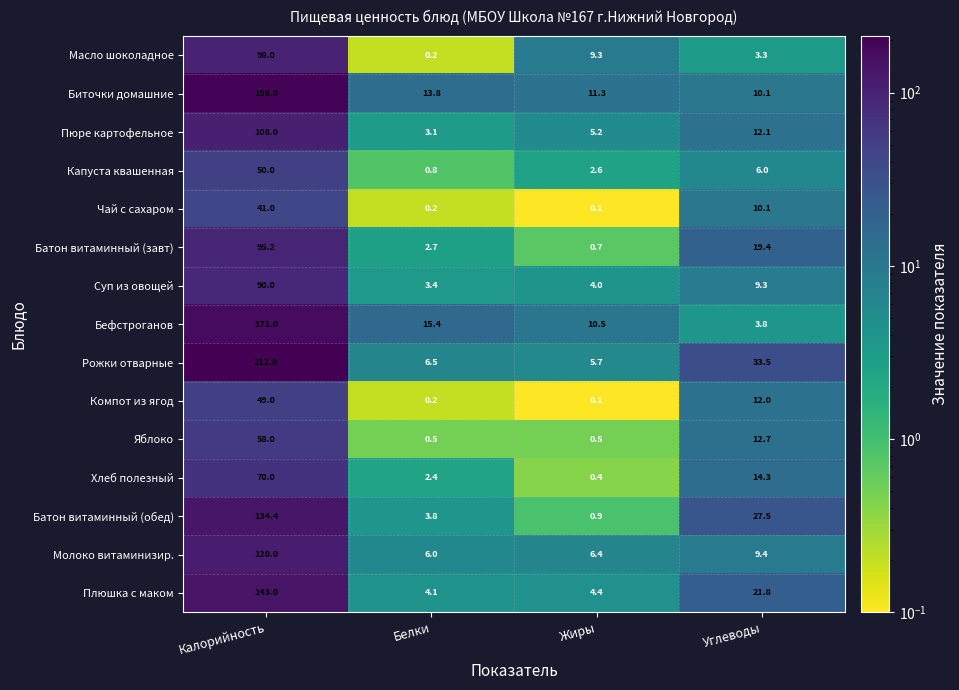

What is the total value across all series at Жиры?

62.1